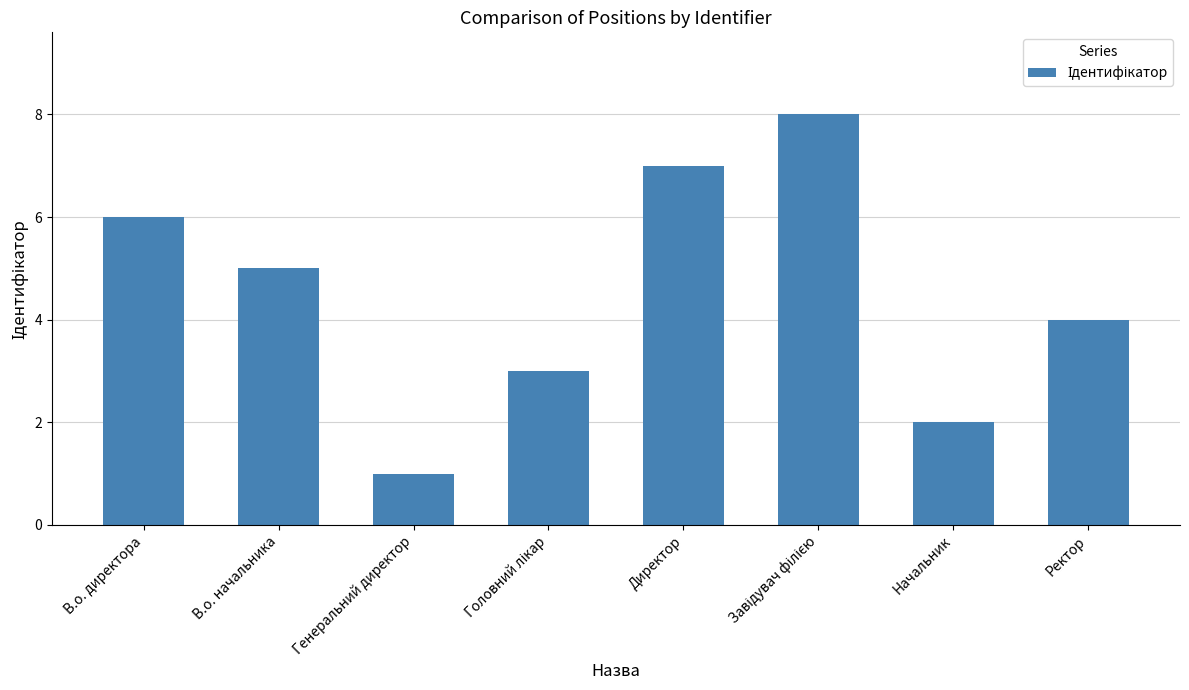

The value at В.о. директора is 6. True or false?

True